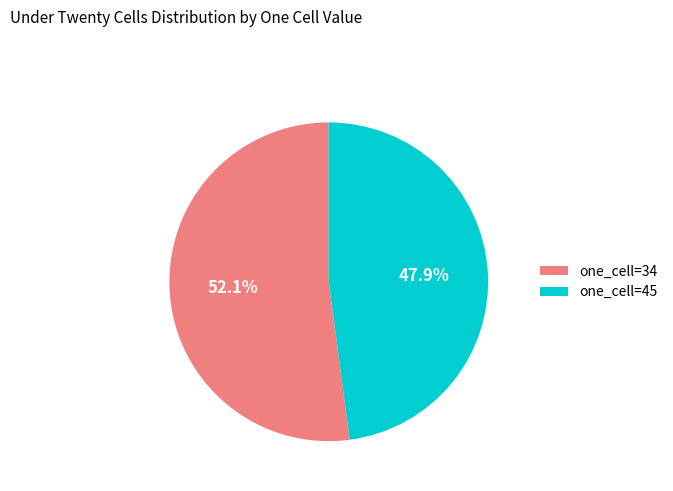

To the nearest percent, what is the difference between the one_cell=34 and one_cell=45 slice percentages?

4%